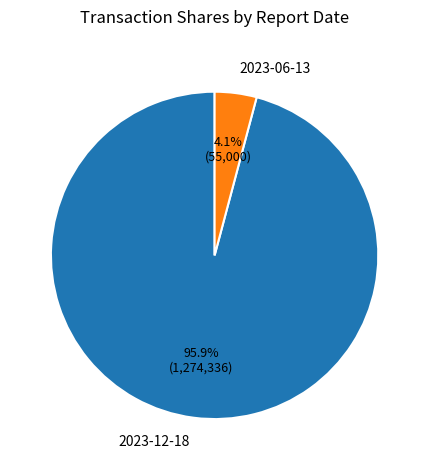

How much of the chart is everything except 2023-06-13?

95.9%